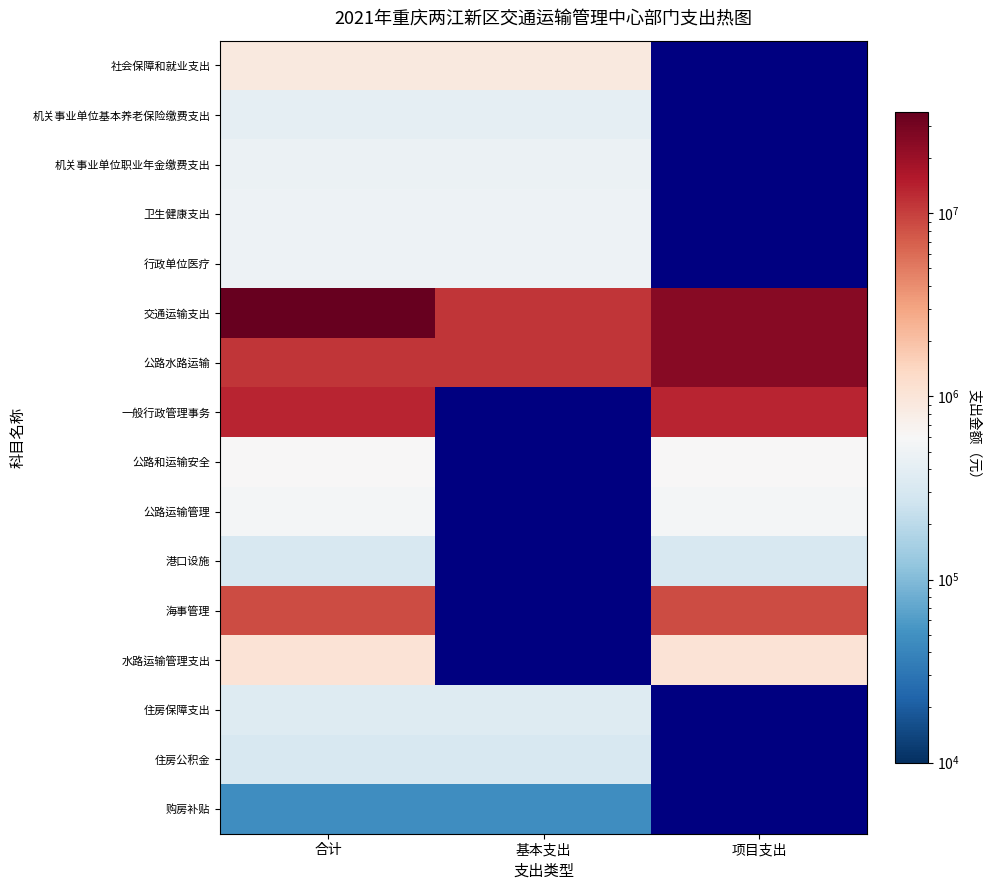

How many categories are shown in the chart?

3